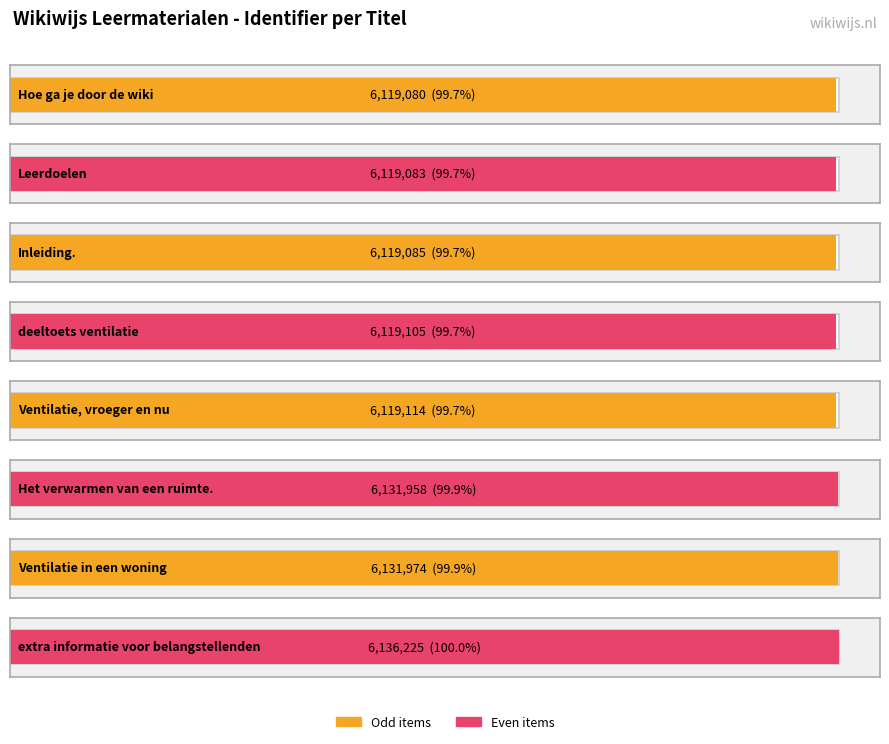

The value at Het verwarmen van een ruimte. is 10805392. True or false?

False